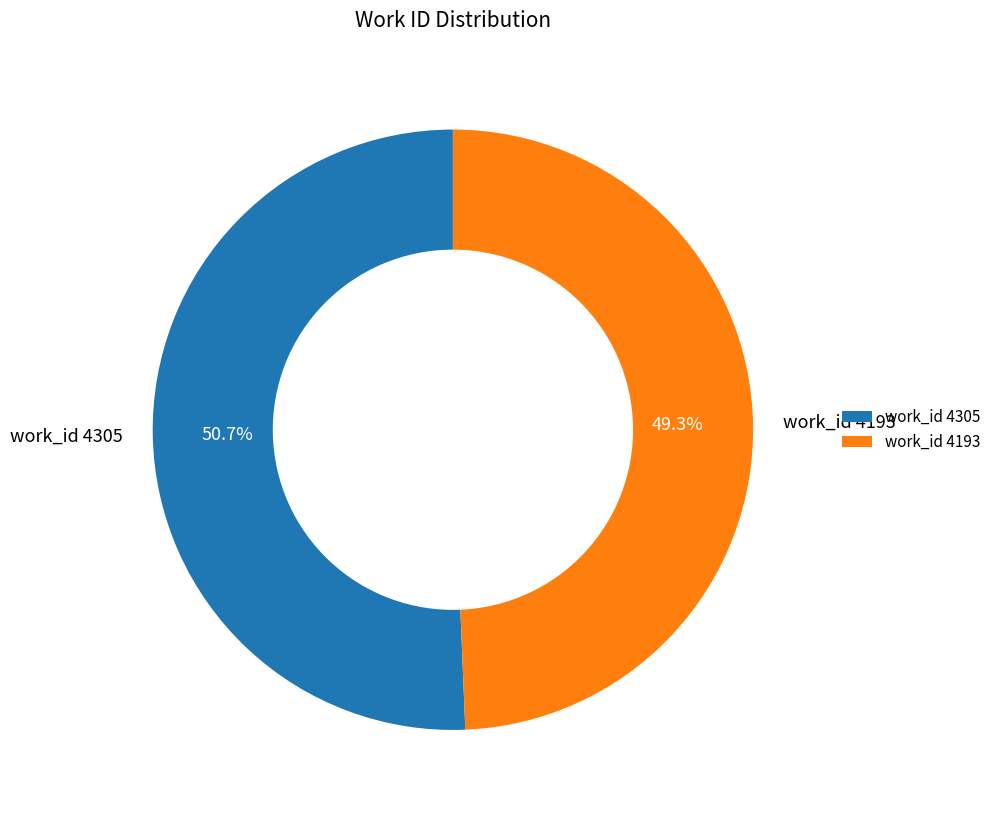

Which slice is the smallest?

work_id 4193